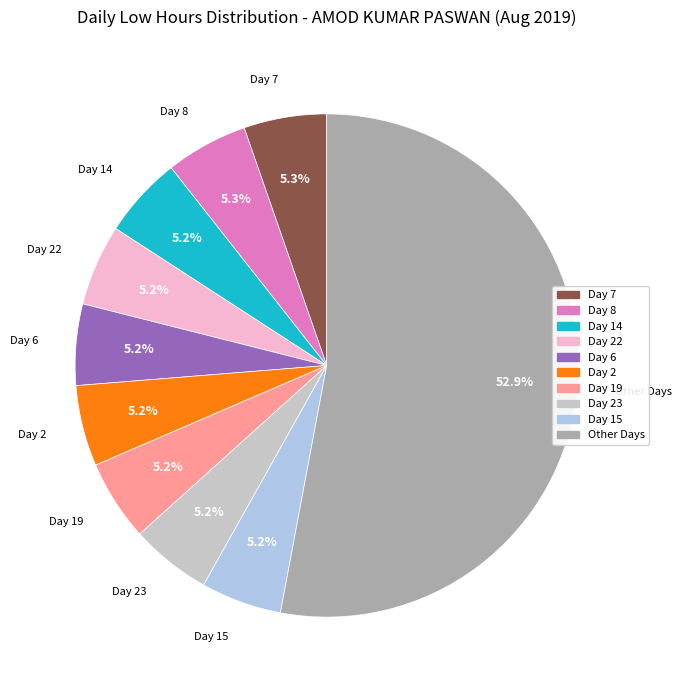

Is there any slice that represents more than half of the pie?

Yes